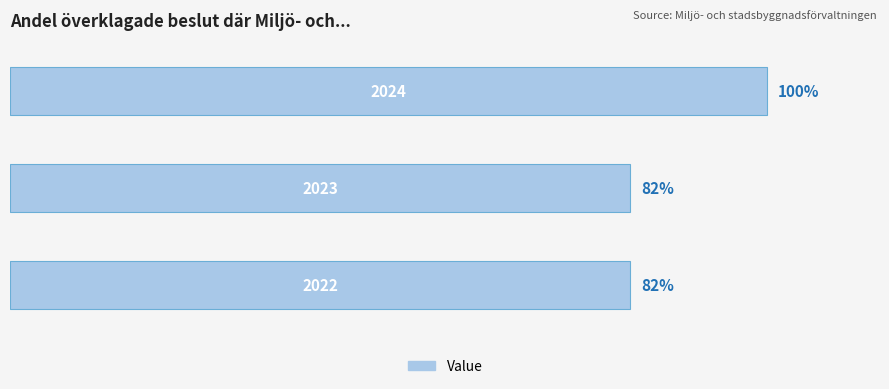

What is the greatest value displayed?

100